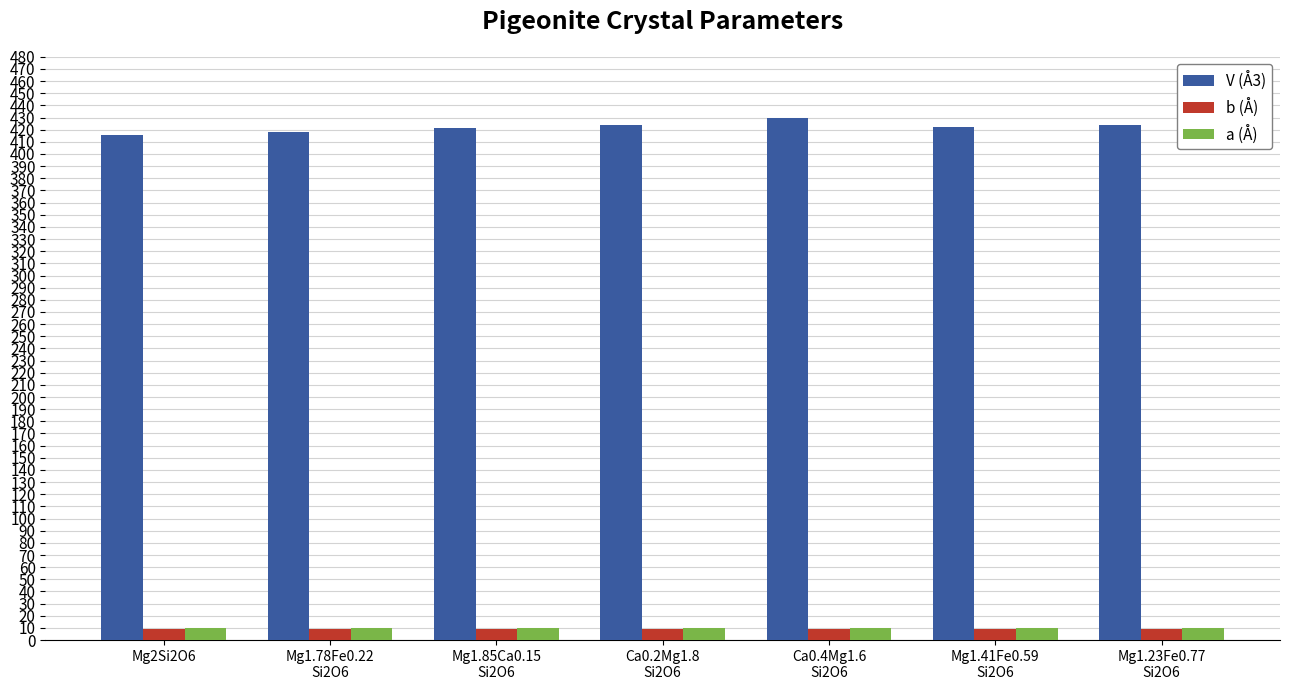

What is the spread (max minus min) of values at Ca0.4Mg1.6
Si2O6?

420.6